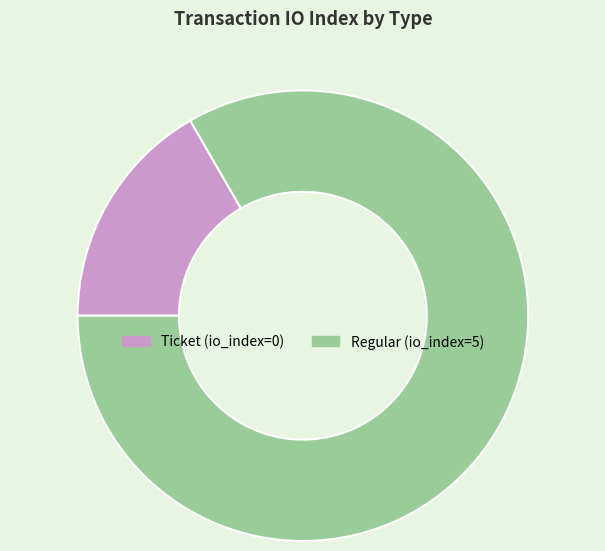

Between Ticket (io_index=0) and Regular (io_index=5), which is larger?

Regular (io_index=5)